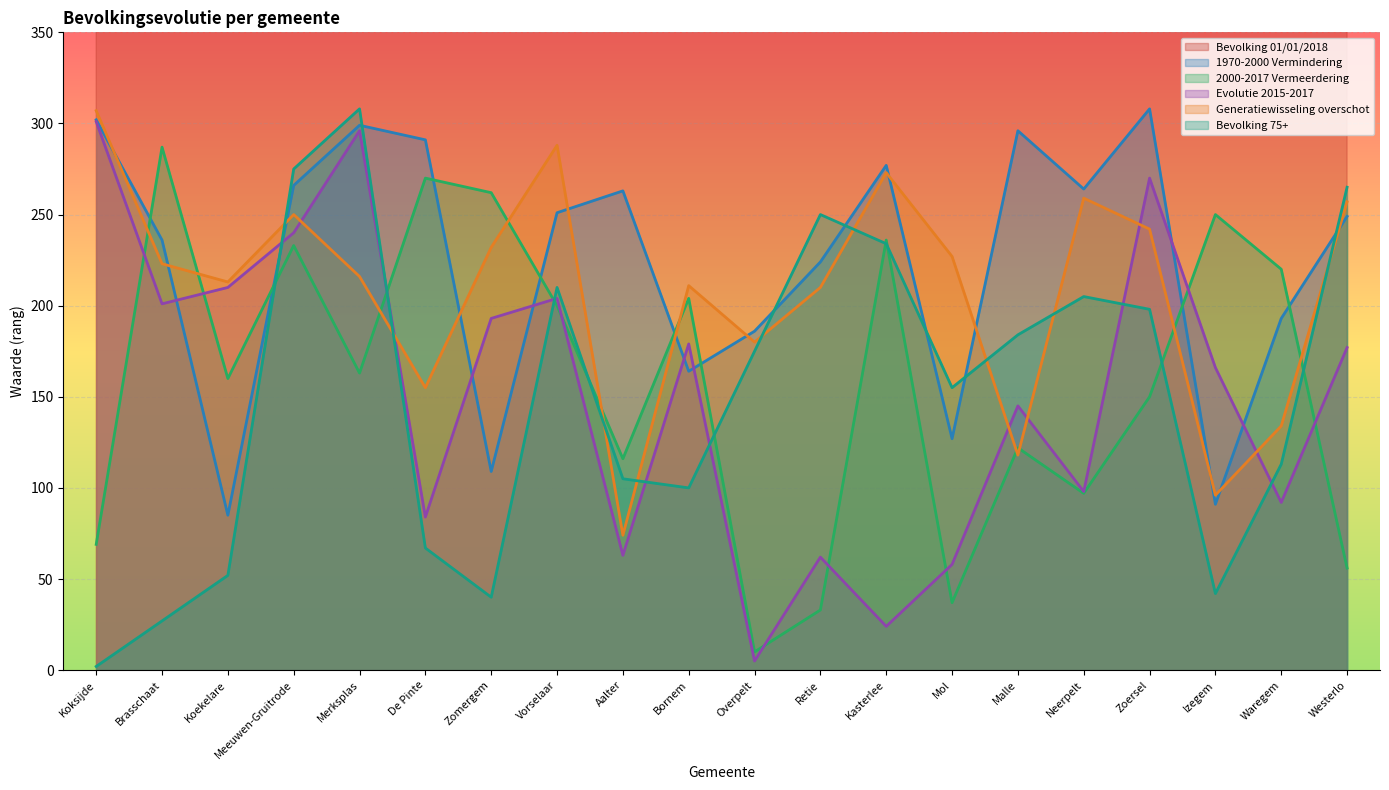

How many data points in Generatiewisseling overschot are less than 223?

10